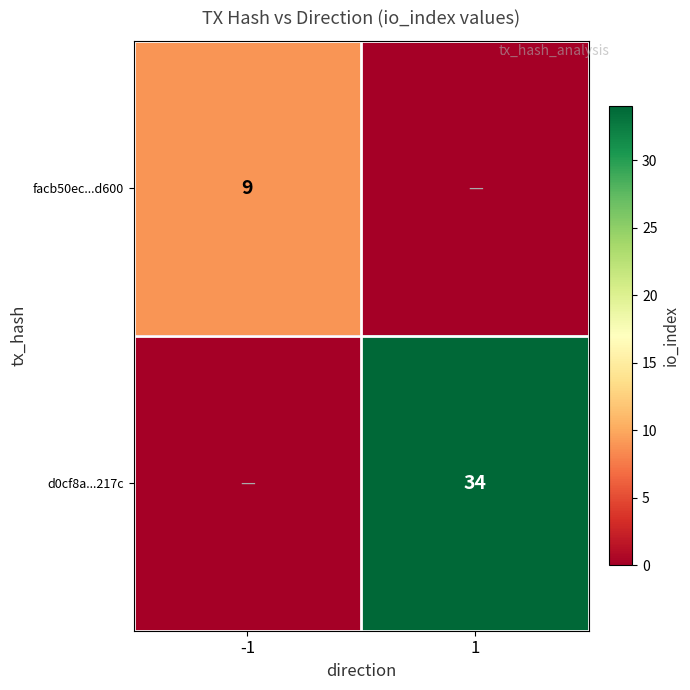

Is it true that facb50ec...d600 equals 14 at -1?

False